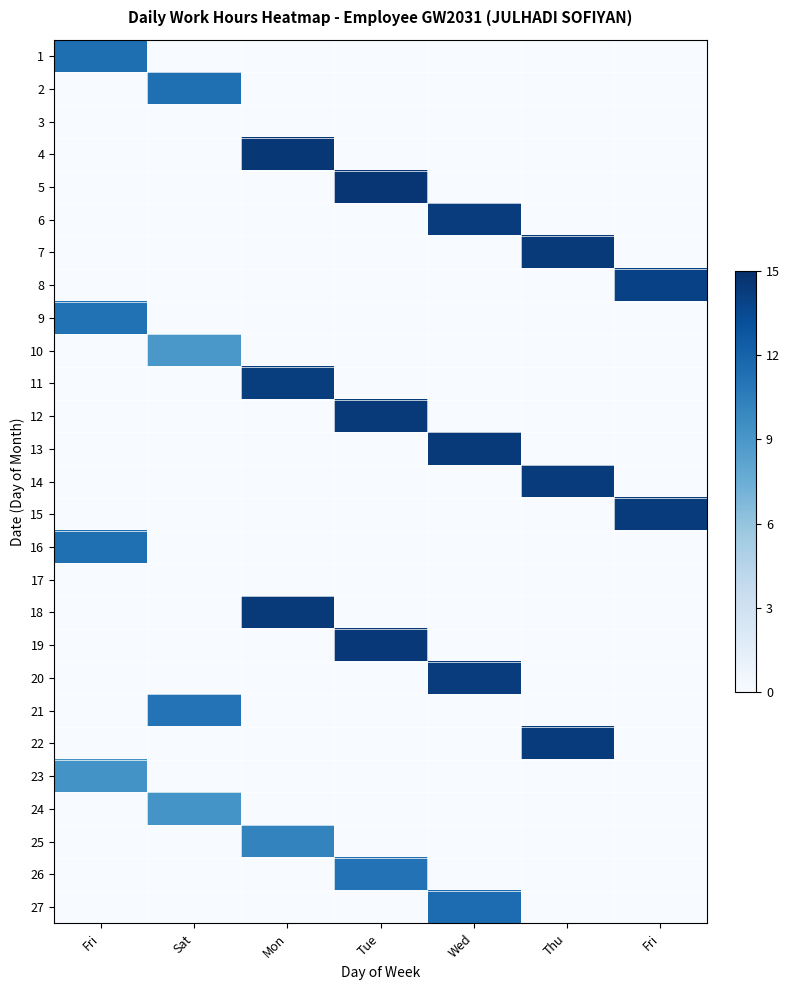

What is the spread (max minus min) of values at Thu?

14.4